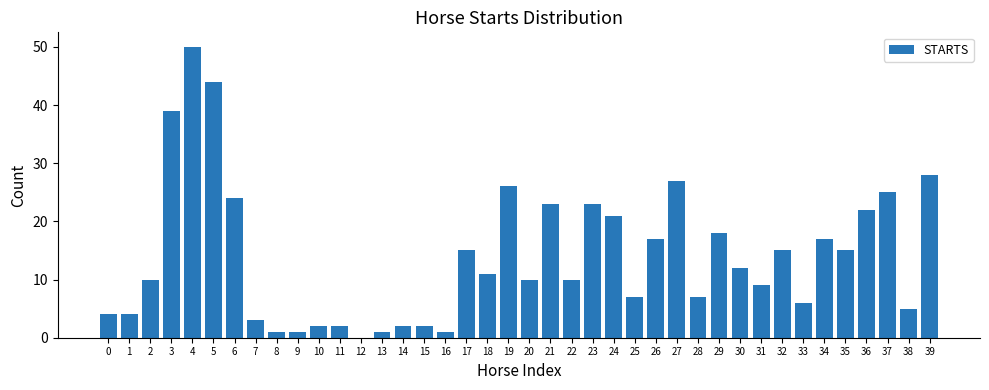

Approximately how many times larger is the value at 4 compared to 6?

2.1